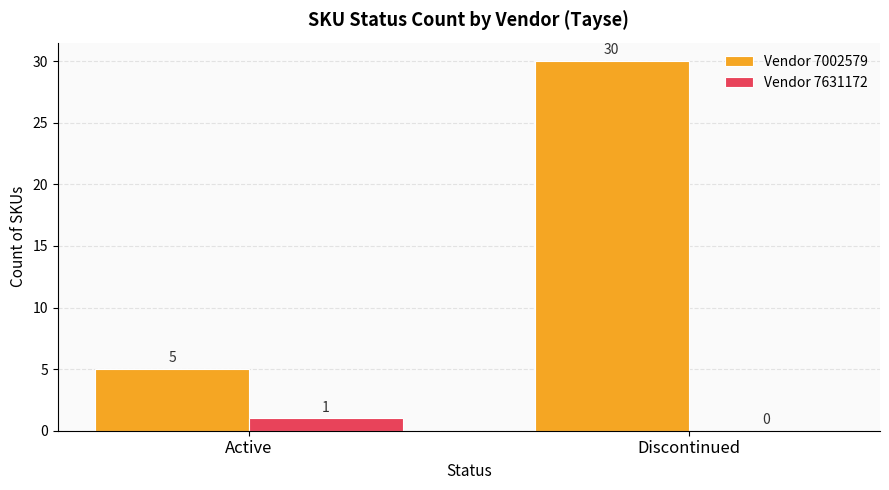

Which category has the highest value in the Vendor 7631172 series?

Active